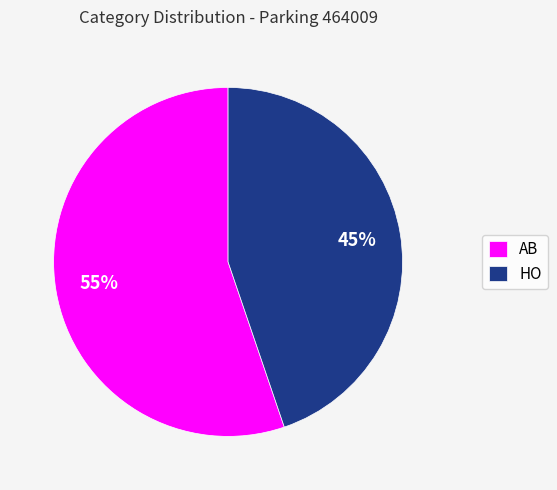

Is it true that AB is 63% of the pie?

False